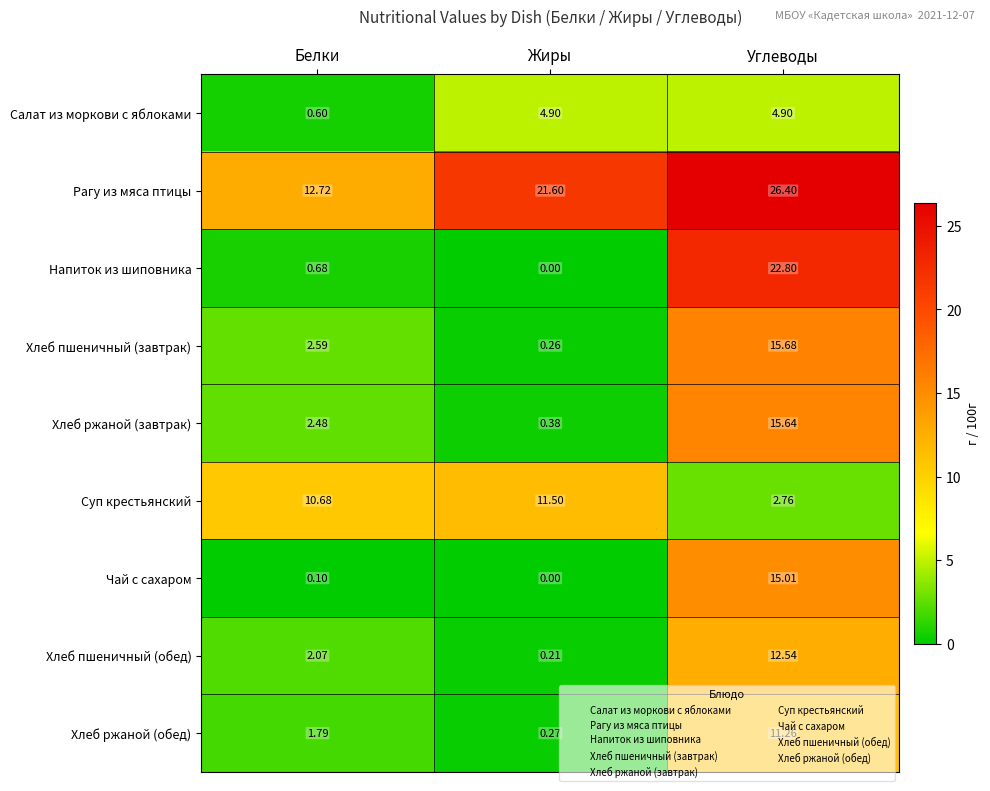

What is the difference between the highest and lowest values at Жиры?

21.6